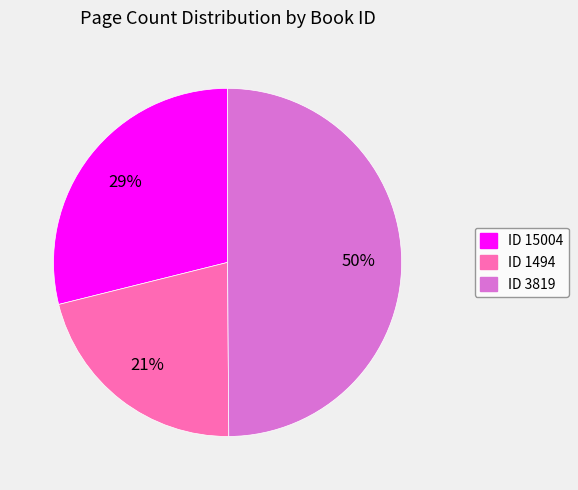

Count the number of slices in the pie.

3